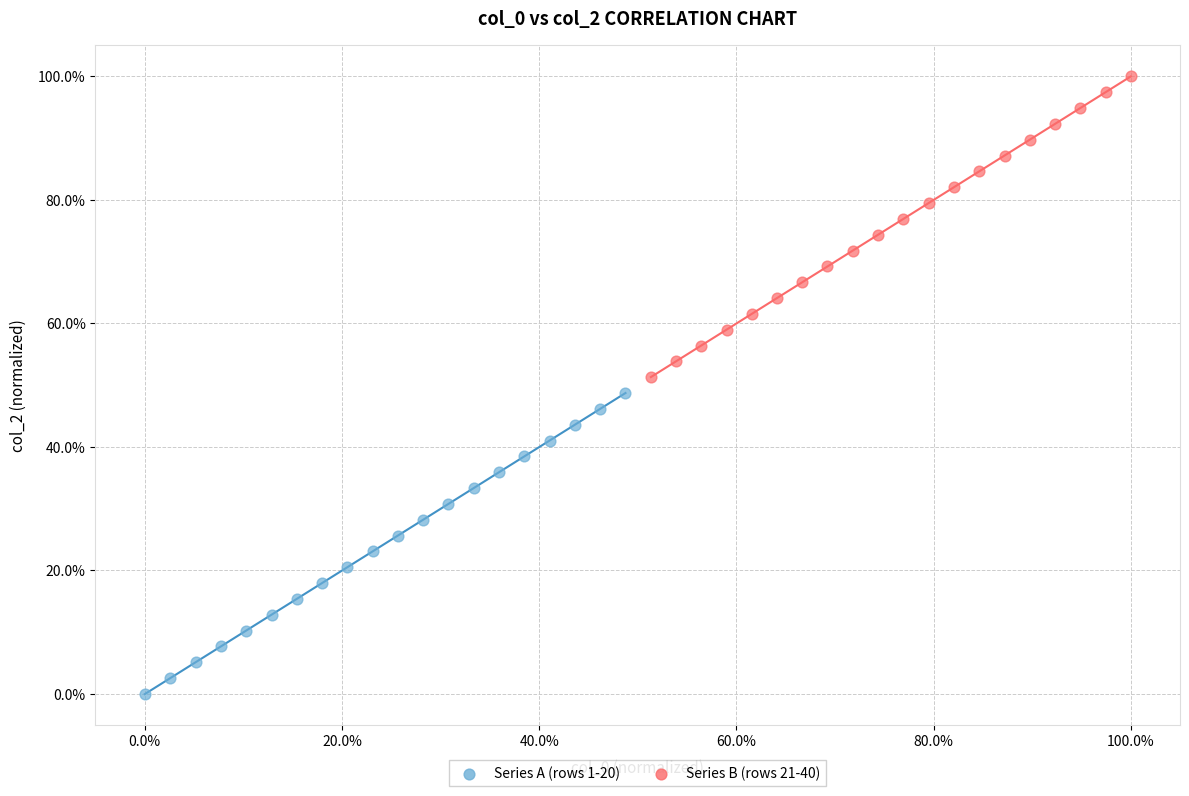

Which series contains the lowest Y value?

Series A (rows 1-20)